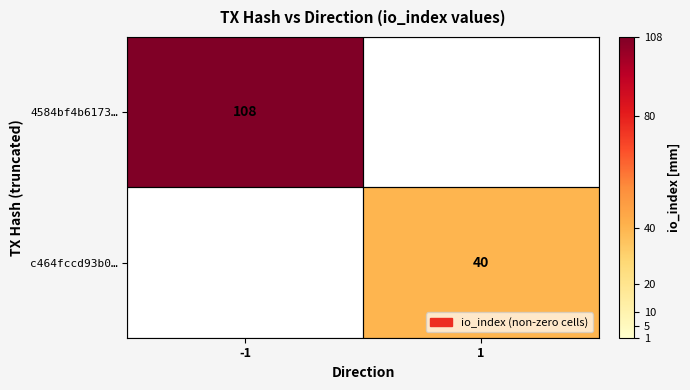

True or false: c464fccd93b0… has a value of 24 at 1.

False